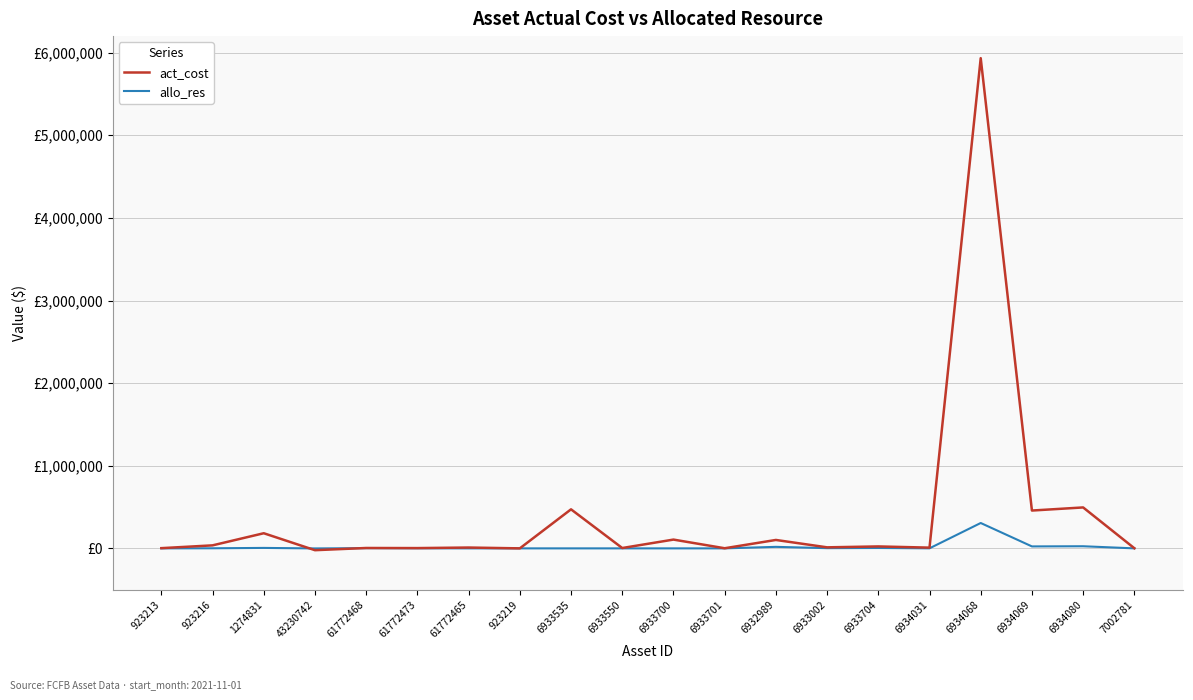

Is the value of allo_res at 6933700 greater than the value of act_cost at 6933700?

No